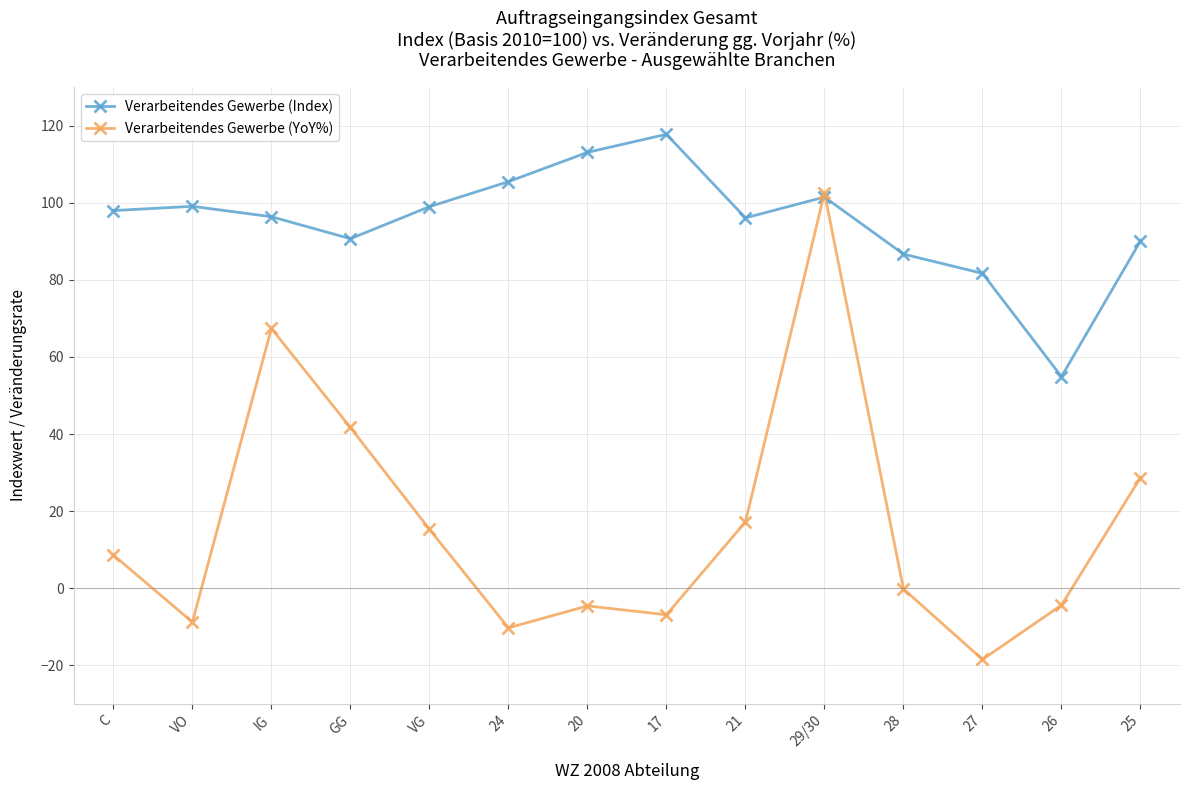

How many series are shown in this chart?

2